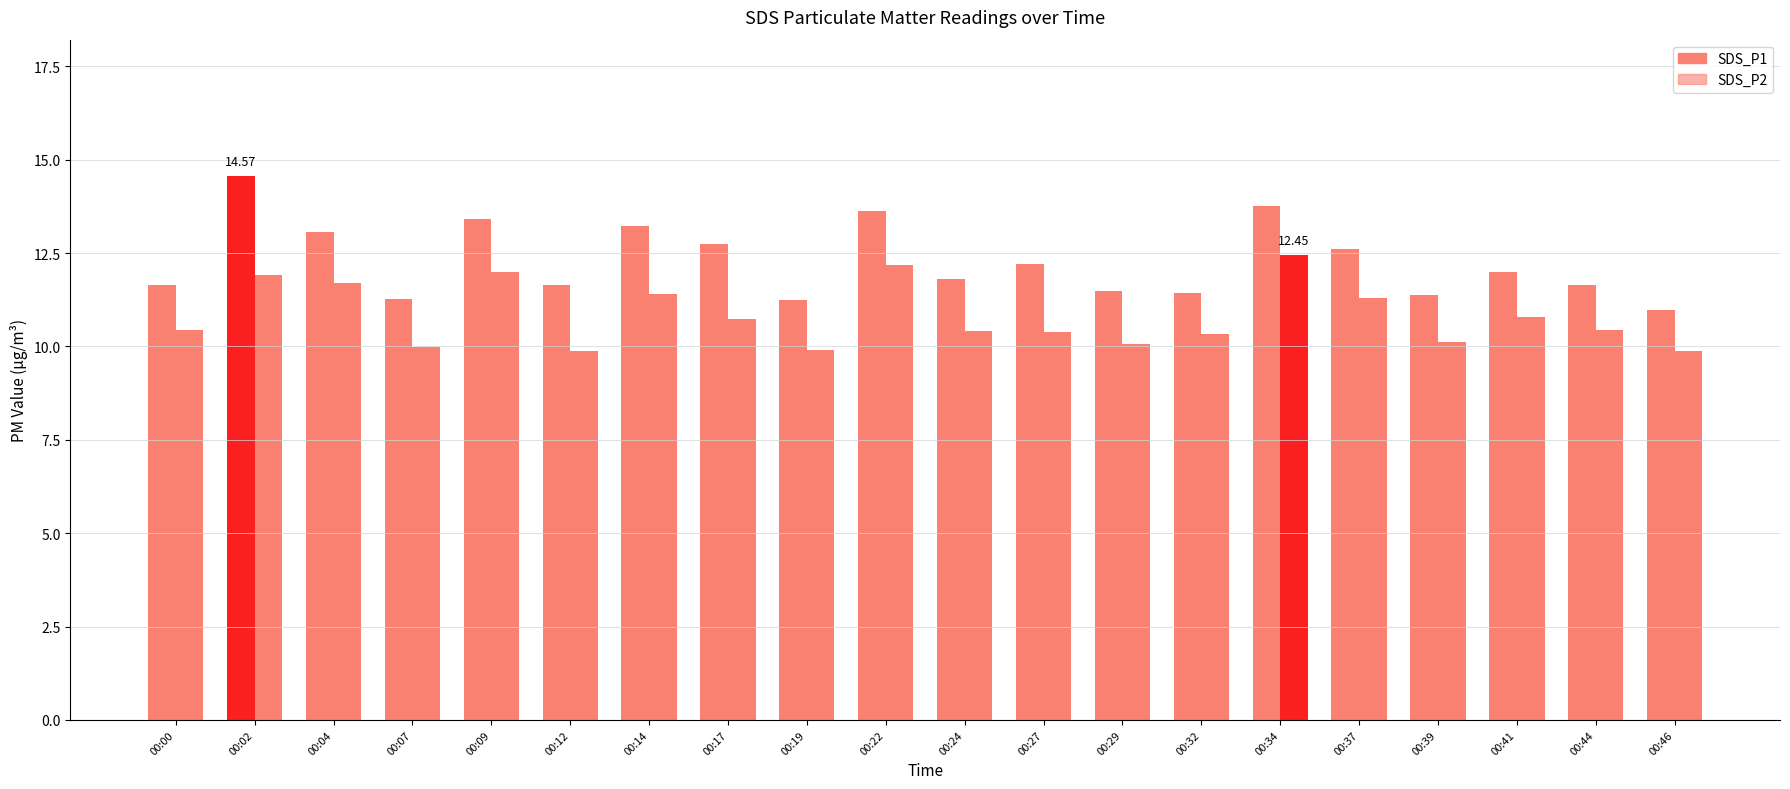

Is the value of SDS_P2 at 00:41 greater than the value of SDS_P1 at 00:22?

No